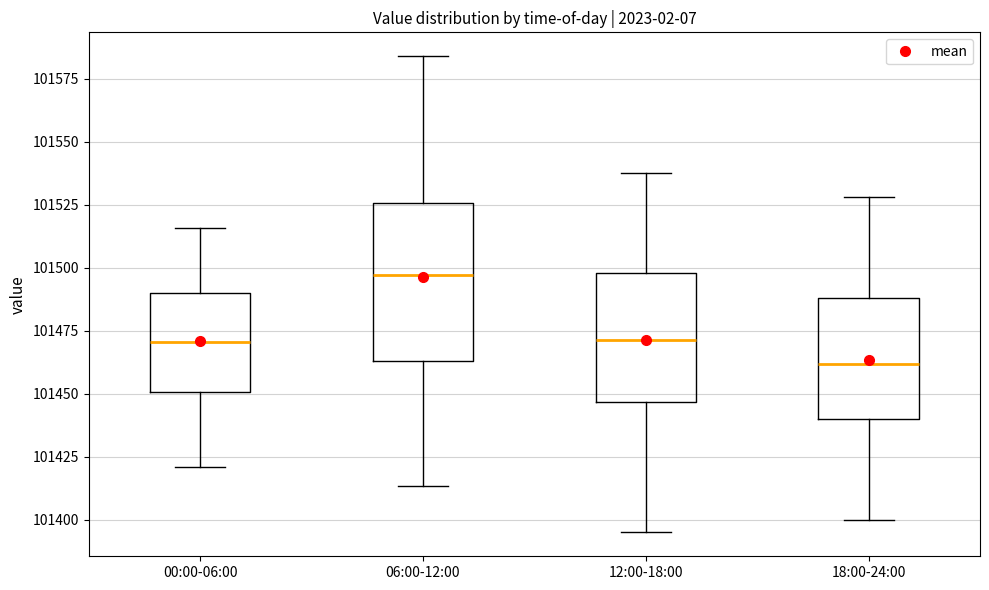

Reading left to right, read every box against the y-axis: the position of its median line, the range the box covers, and the ends of its whiskers. The values are not printed on the chart, so give them approximately, as read against the axis.

00:00-06:00: median 101470, box 101450 to 101490, whiskers 101420 to 101515
06:00-12:00: median 101495, box 101465 to 101525, whiskers 101415 to 101585
12:00-18:00: median 101470, box 101445 to 101500, whiskers 101395 to 101540
18:00-24:00: median 101460, box 101440 to 101490, whiskers 101400 to 101530